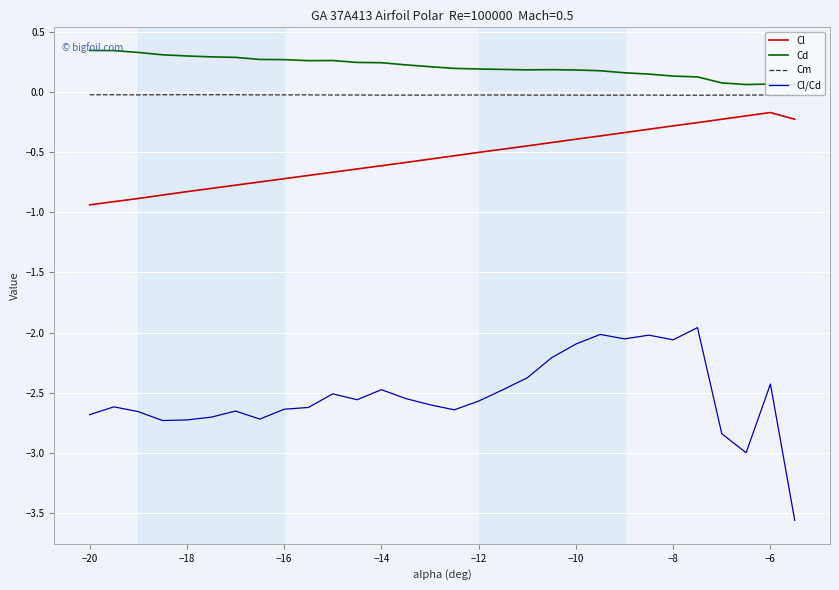

What is the highest value of the Cl/Cd series?

-2.0